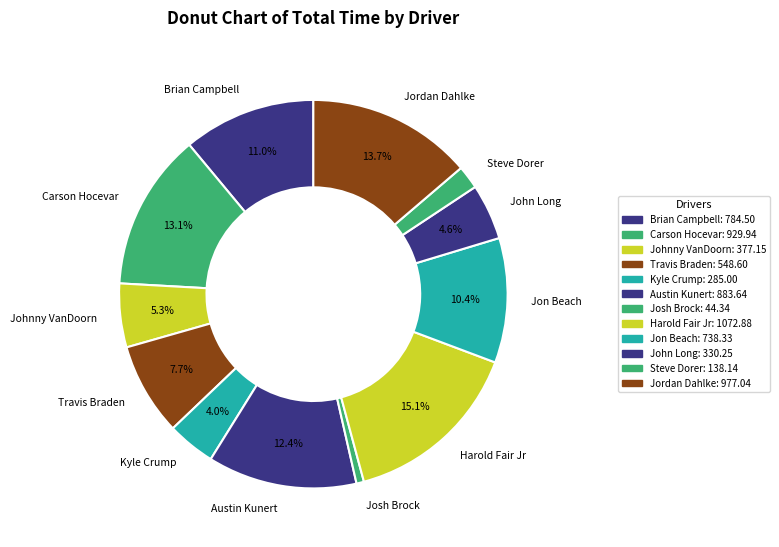

How many segments does this pie chart have?

12